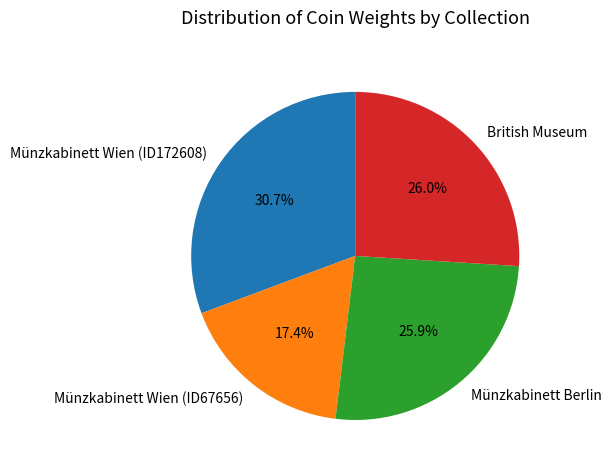

To the nearest percent, what percentage of the pie is Münzkabinett Berlin?

26%